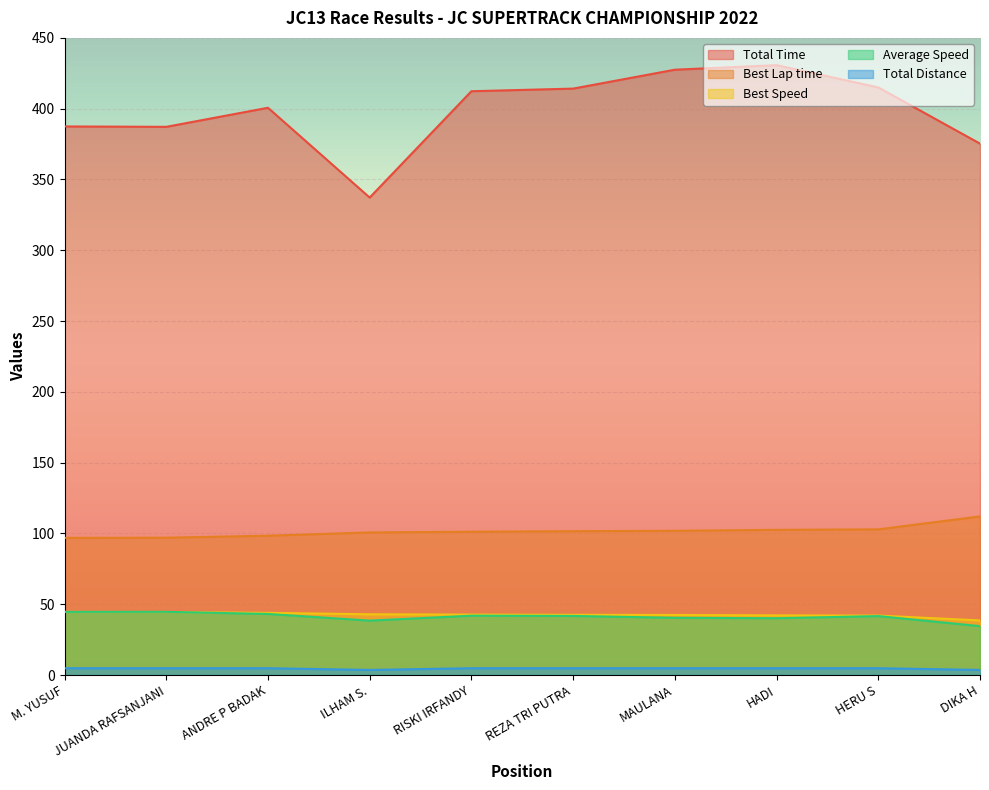

Where does the Total Distance series first go above 4?

M. YUSUF